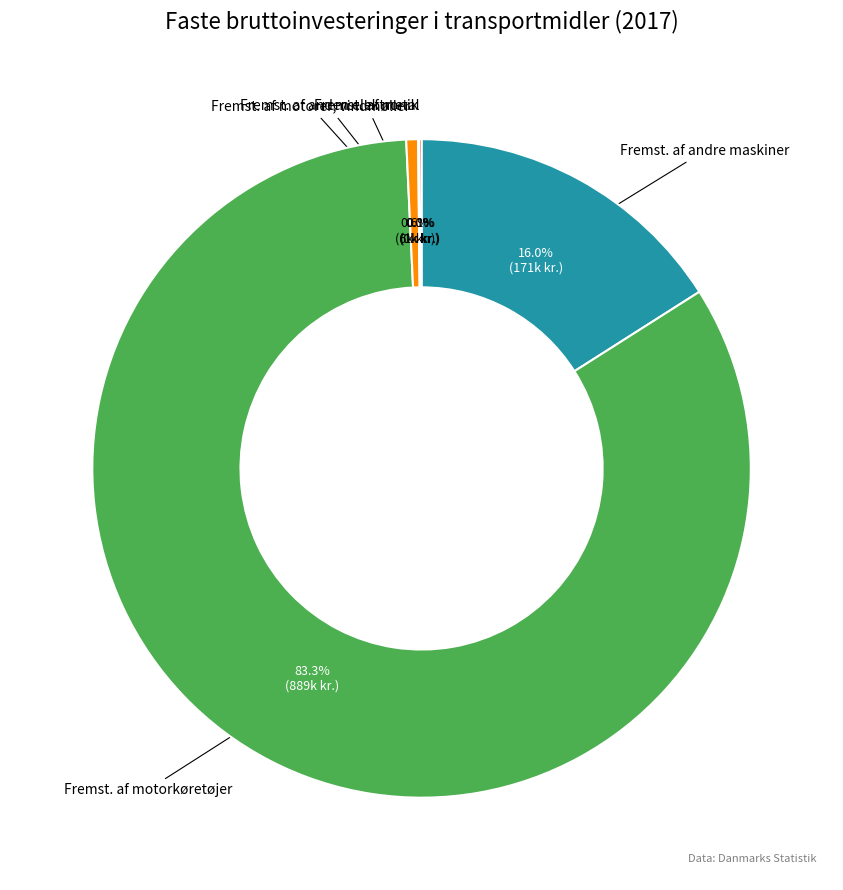

To the nearest percent, what is the difference between the largest and smallest slice percentages?

83%